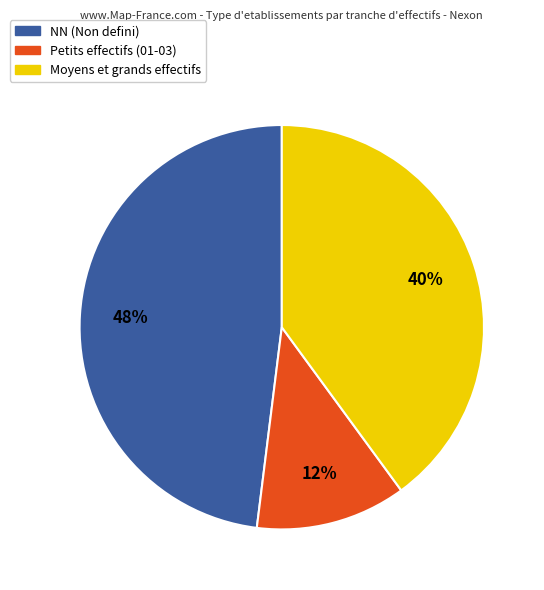

Between NN (Non defini) and Moyens et grands effectifs, which is larger?

NN (Non defini)